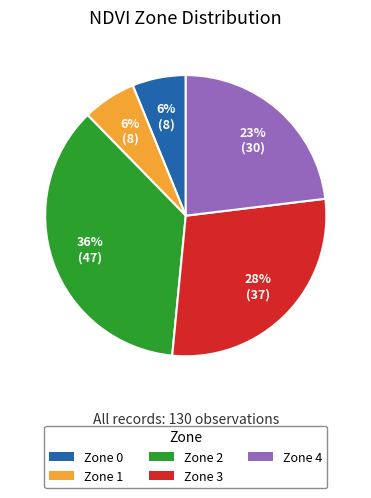

Is there a majority slice in this chart?

No